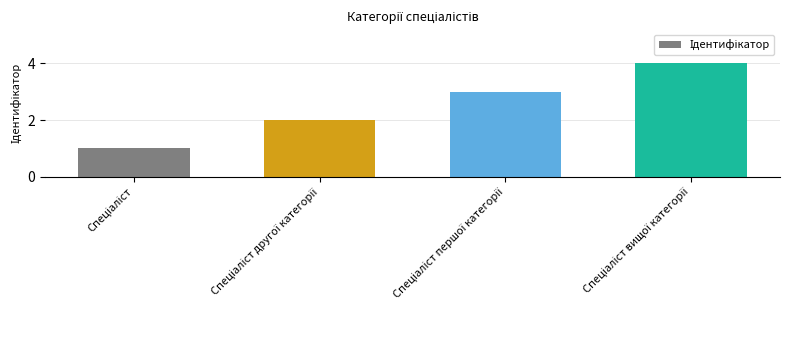

What is the sum of all values?

10